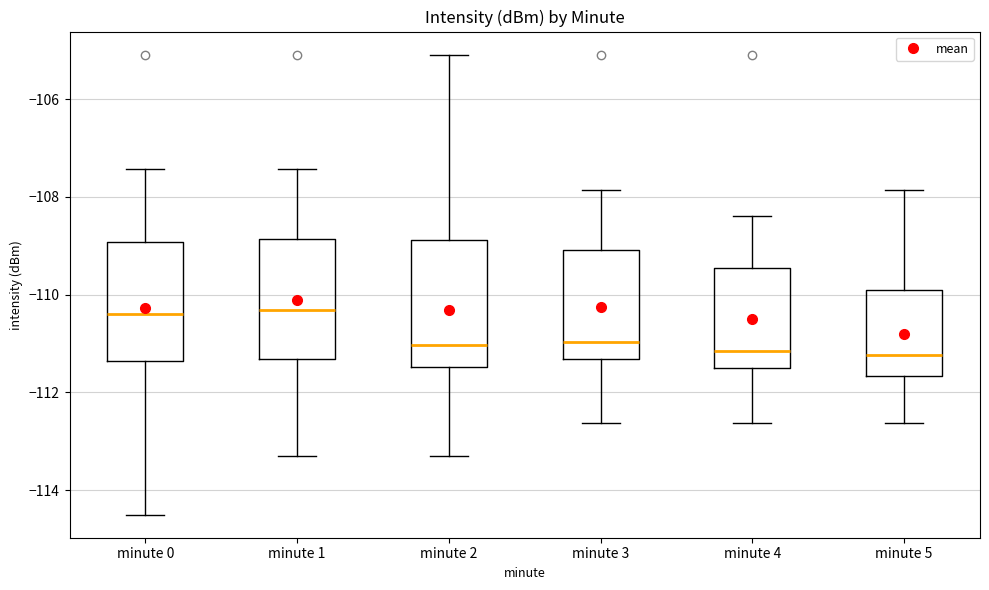

Reading left to right, transcribe this box plot: for each box, give where its median line is, the range the box spans, and where its two whiskers end, as read against the y-axis. The values are not printed on the chart, so give them approximately, as read against the axis.

minute 0: median -110.4, box -111.4 to -109.0, whiskers -114.4 to -107.4
minute 1: median -110.4, box -111.4 to -108.8, whiskers -113.2 to -107.4
minute 2: median -111.0, box -111.4 to -108.8, whiskers -113.2 to -105.0
minute 3: median -111.0, box -111.4 to -109.0, whiskers -112.6 to -107.8
minute 4: median -111.2, box -111.4 to -109.4, whiskers -112.6 to -108.4
minute 5: median -111.2, box -111.6 to -110.0, whiskers -112.6 to -107.8